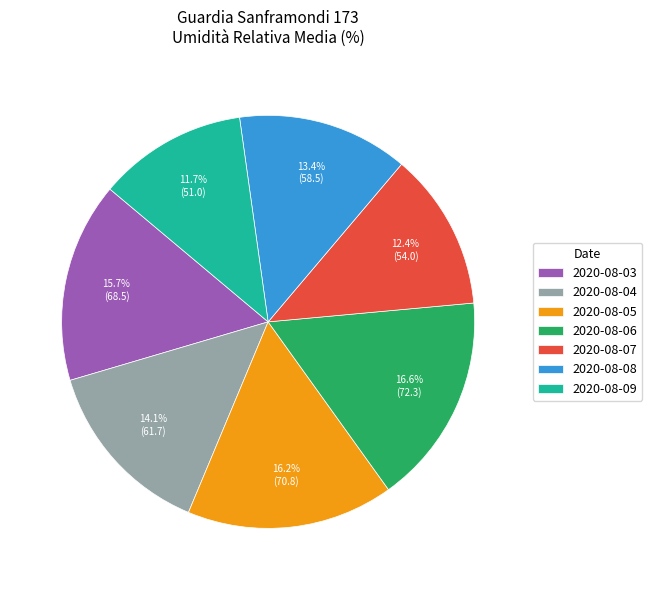

What percentage is the 2020-08-07 slice, to the nearest percent?

12%